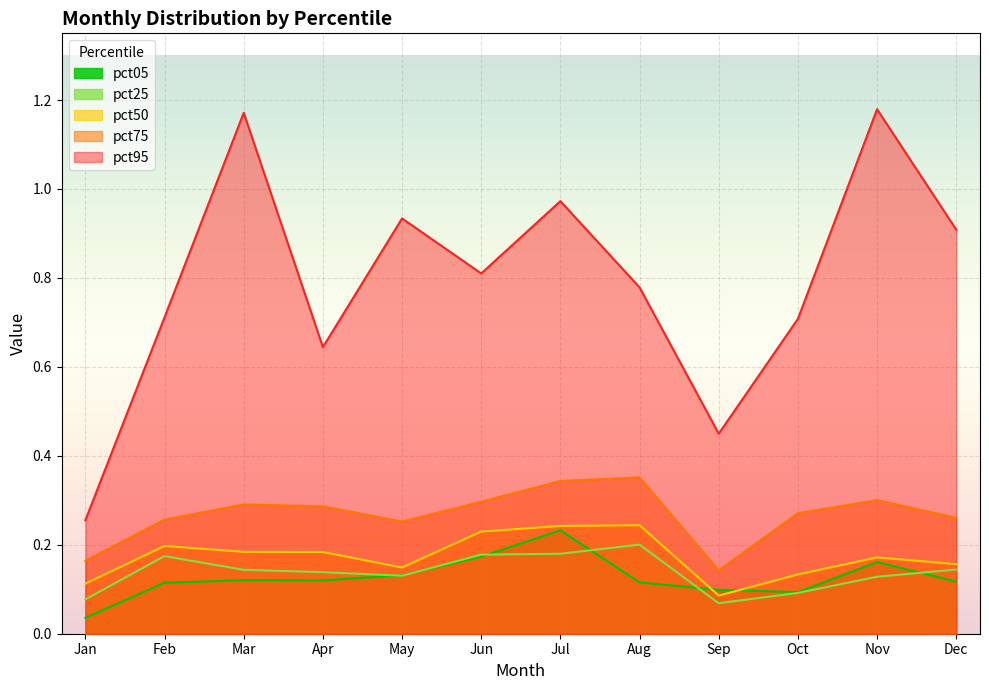

What is the sum of the pct25 values at May and Aug?

0.3